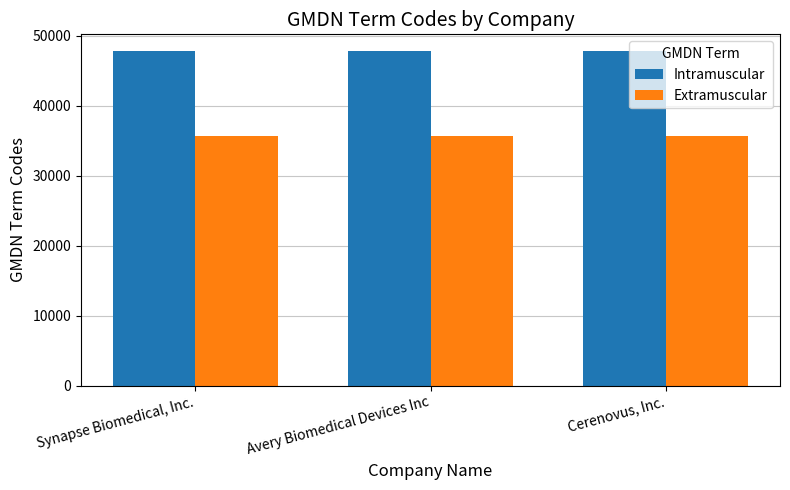

Reading left to right, list all the values displayed in this chart.

Intramuscular: Synapse Biomedical, Inc.=47808	Avery Biomedical Devices Inc=47808	Cerenovus, Inc.=47808
Extramuscular: Synapse Biomedical, Inc.=35652	Avery Biomedical Devices Inc=35652	Cerenovus, Inc.=35652